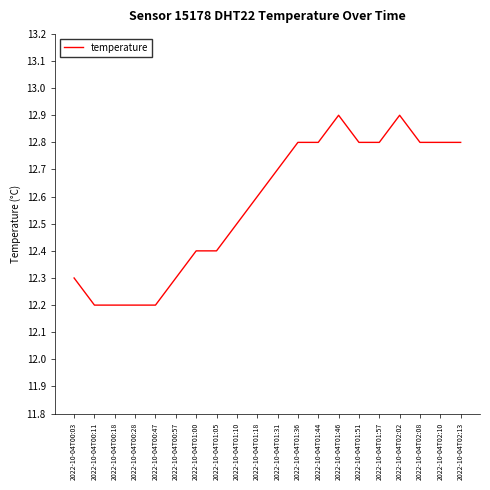

What is the smallest value displayed?

12.2